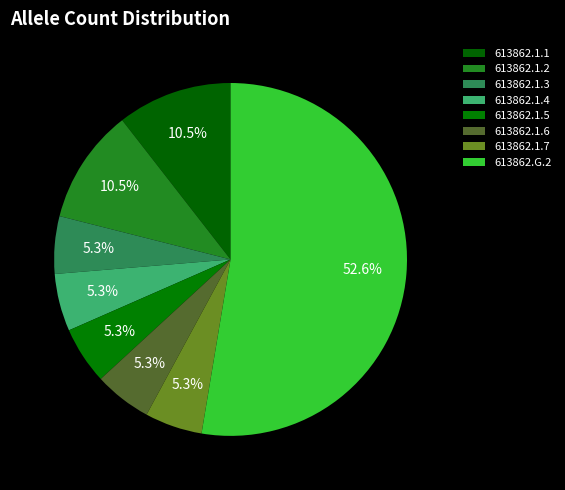

Which slice is the largest?

613862.G.2